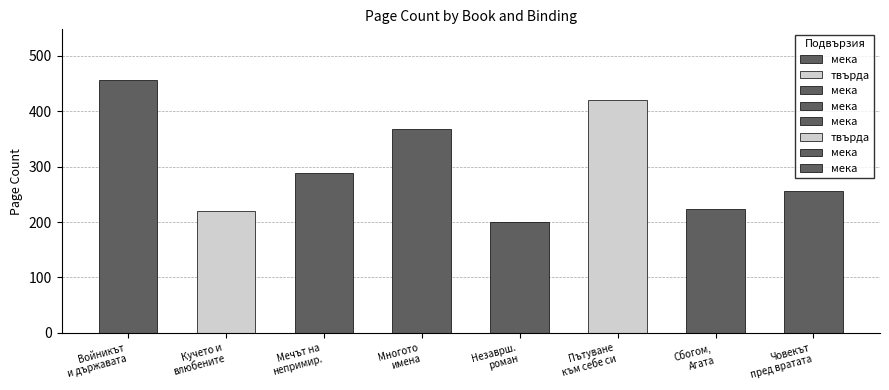

What is the change in value from мека to мека?

+24